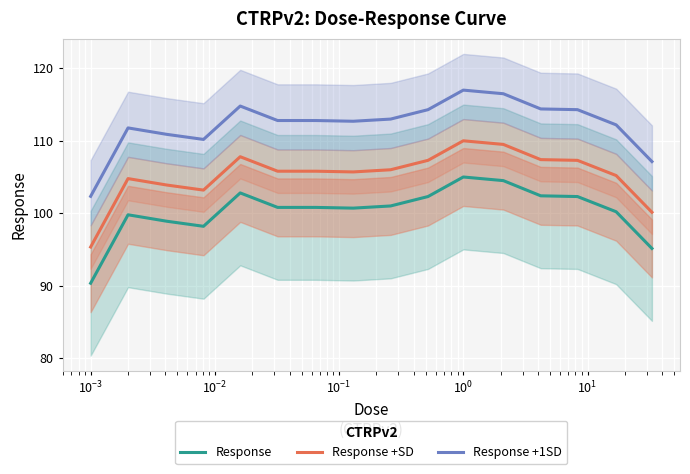

How many lines are shown in the chart?

3